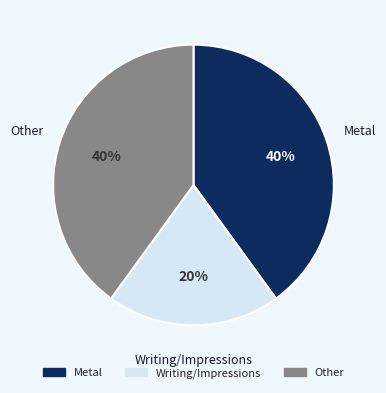

Is there any slice that represents more than half of the pie?

No